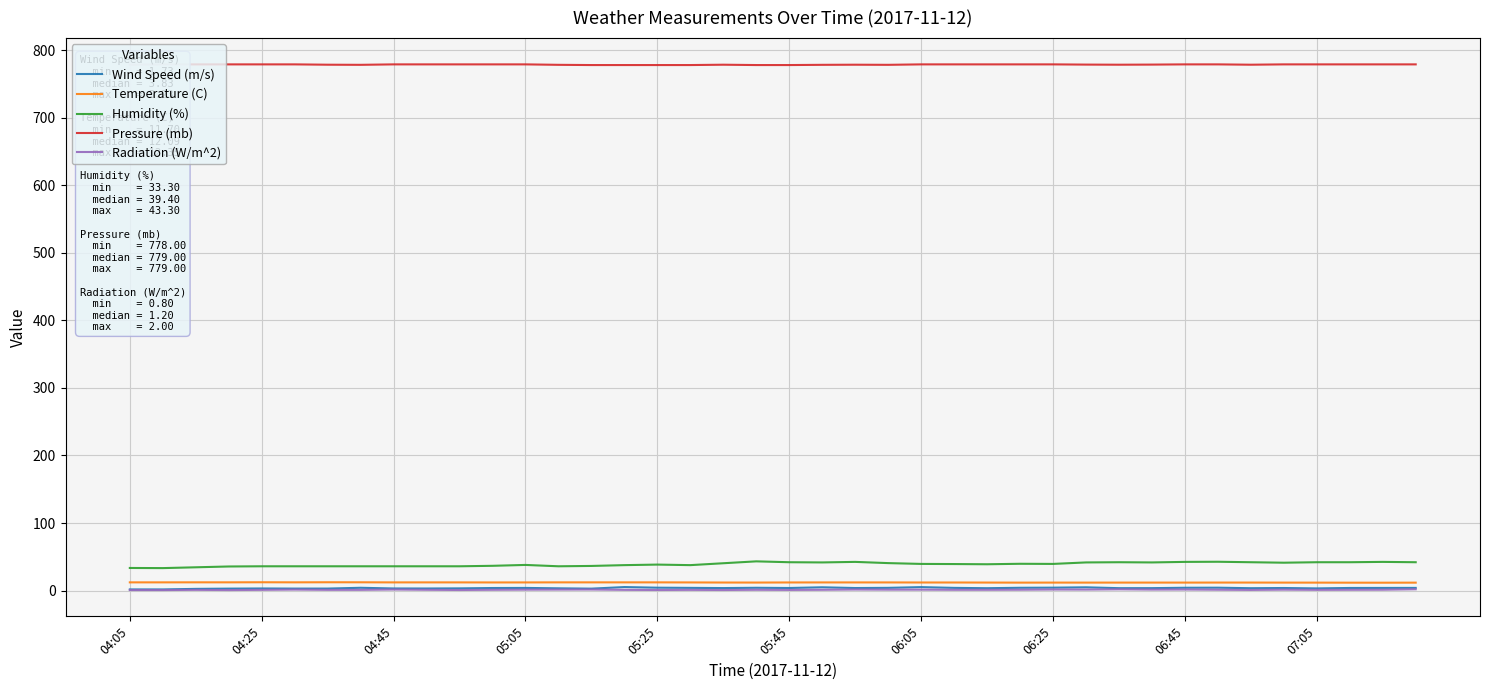

True or false: Humidity (%) and Temperature (C) cross at least once.

False